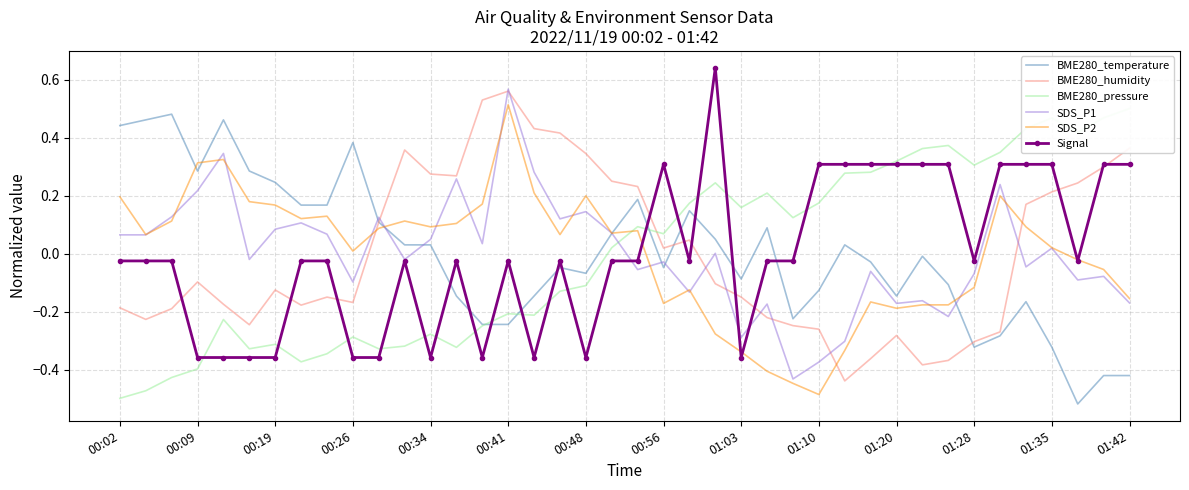

After their last crossing, which series has the higher values: SDS_P1 or SDS_P2?

SDS_P2